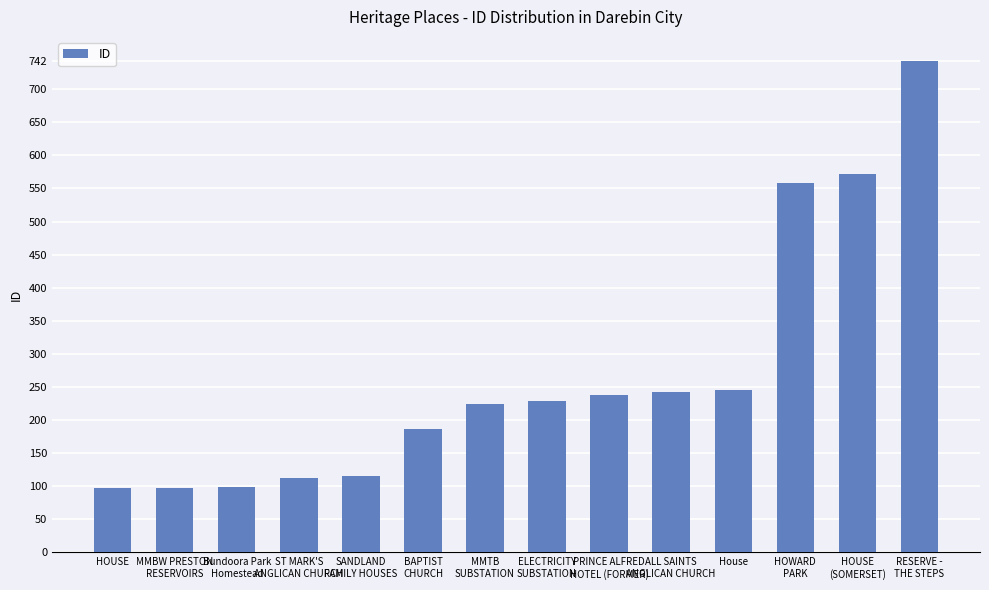

What is the value of the 4th bar from the left?

113